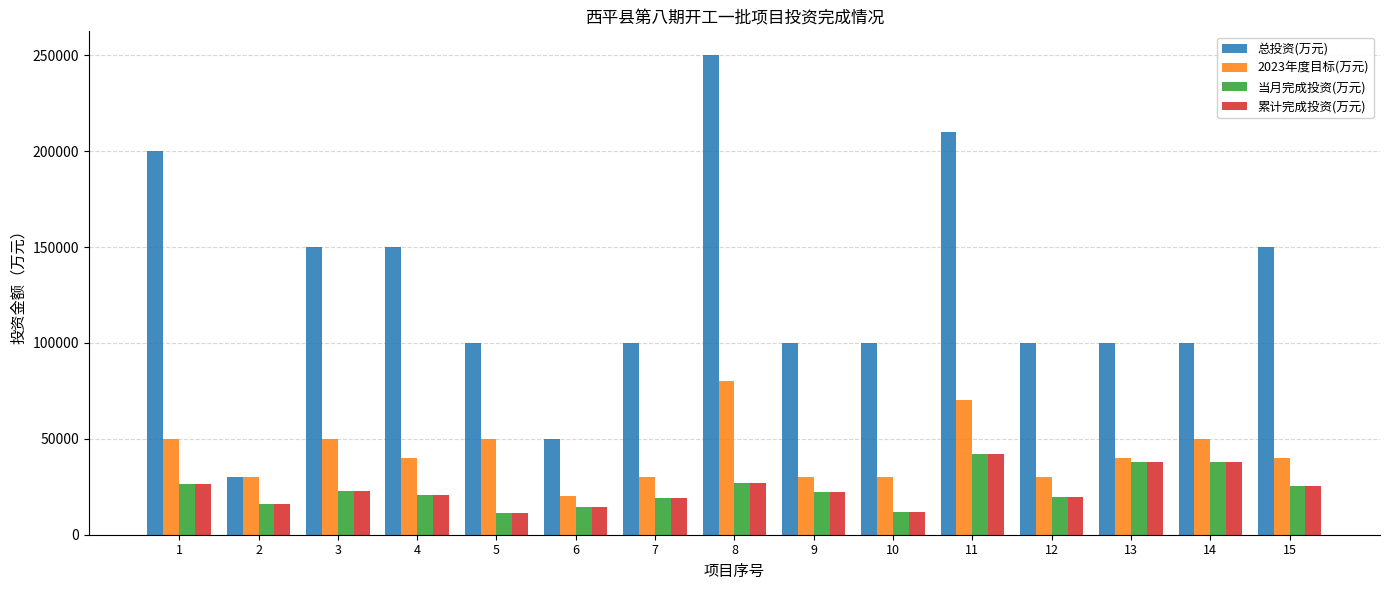

What is the difference between the maximum and second lowest values in the 当月完成投资(万元) series?

30000